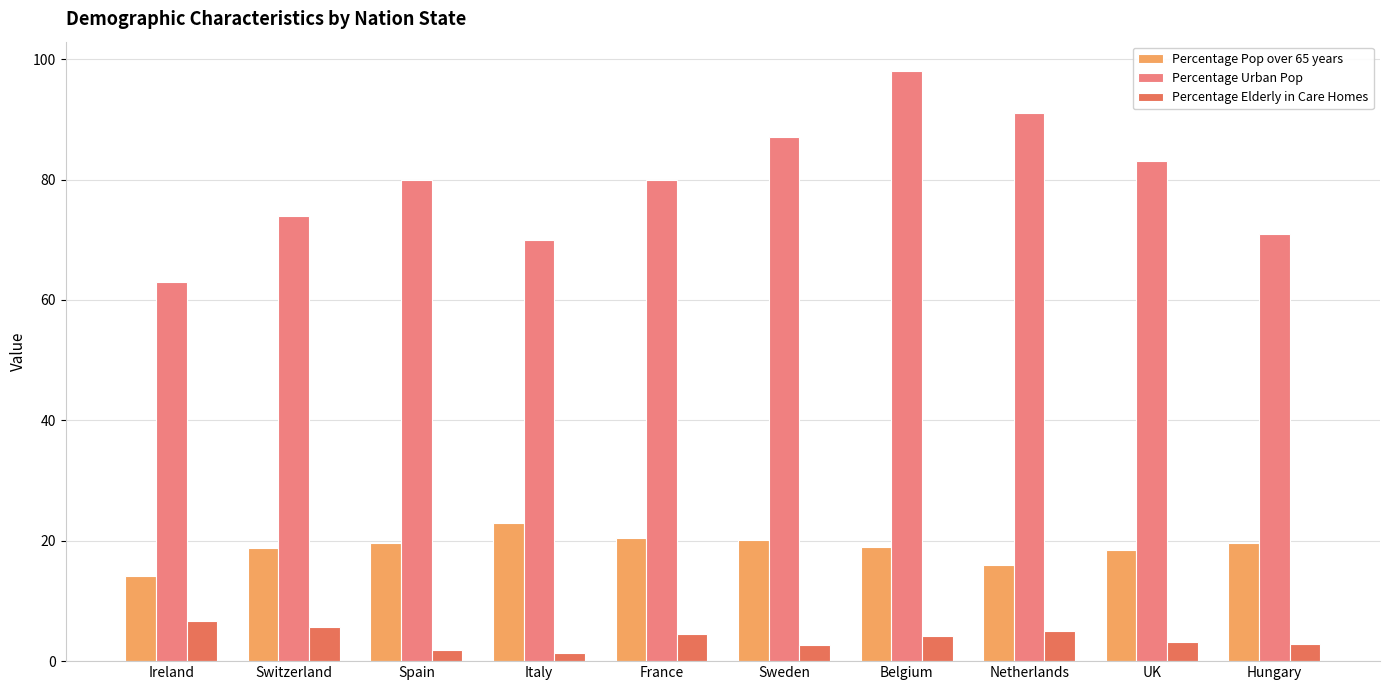

Is the value of Percentage Pop over 65 years at Hungary greater than the value of Percentage Elderly in Care Homes at Italy?

Yes